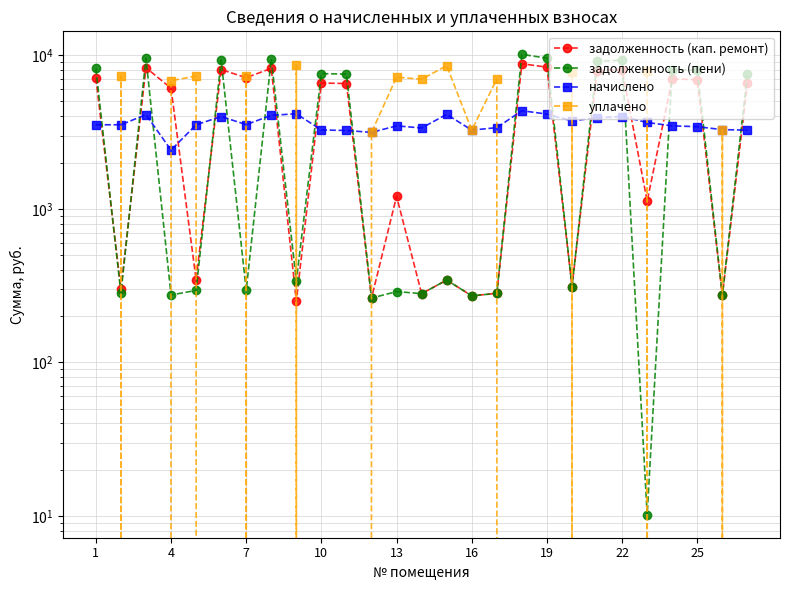

Reading right to left, transcribe all the data shown in this chart.

задолженность (кап. ремонт): 6578.9	273.2	6930.4	7014.1	1120.8	8068.7	7934.8	311.2	8370.0	8805.3	281.5	271.2	343.6	280.1	1206.3	262.2	6545.4	6595.6	250.3	8219.4	7148.0	8068.7	345.3	6100.9	8303.1	299.7	7131.3
задолженность (пени): 7576.2	273.2	7981.1	8077.5	10.2	9292.0	9137.7	311.2	9577.7	10140.2	281.5	271.2	343.6	280.1	289.1	262.2	7537.7	7595.5	339.5	9465.5	294.6	9292.0	293.9	274.8	9561.9	281.5	8212.4
начислено: 3254.0	3278.9	3427.9	3469.3	3651.5	3991.0	3924.7	3734.3	4140.0	4355.3	3378.2	3254.0	4123.4	3361.7	3469.3	3146.4	3237.5	3262.3	4156.6	4065.5	3535.6	3991.0	3527.3	2412.8	4106.9	3527.3	3527.3
уплачено: 0.0	3278.9	0.0	0.0	7876.5	0.0	0.0	7752.7	0.0	0.0	7013.5	3254.0	8560.6	6979.1	7202.6	3146.4	0.0	0.0	8636.3	0.0	7340.1	0.0	7322.9	6829.0	0.0	7335.4	0.0